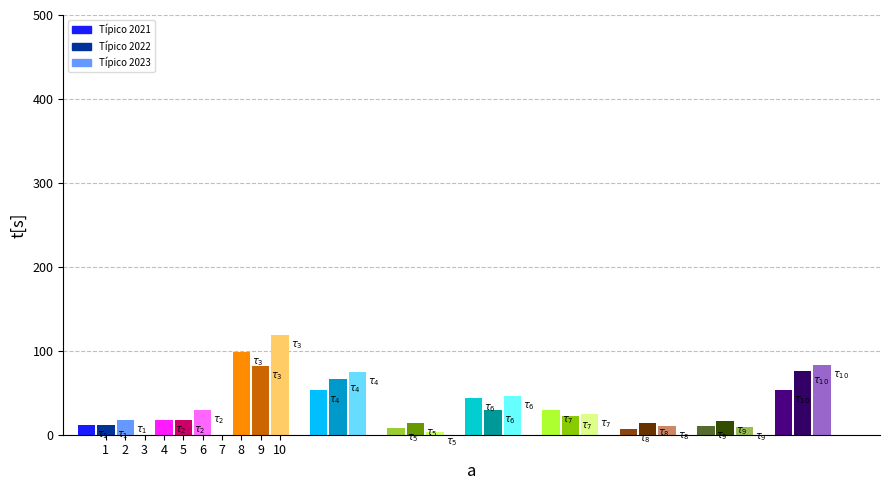

How many bars are there in each group?

3